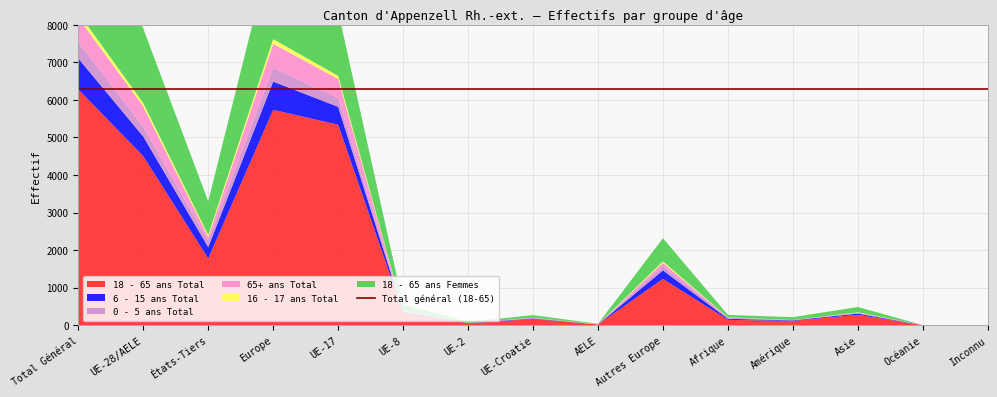

Reading left to right, extract all data points from this chart.

18 - 65 ans Total: 6280	4502	1778	5736	5340	334	50	169	22	1234	145	117	280	2	0
6 - 15 ans Total: 825	523	302	751	476	25	9	13	0	228	28	14	32	0	0
0 - 5 ans Total: 430	261	169	368	229	20	2	10	0	107	37	2	22	0	1
65+ ans Total: 647	541	106	637	514	10	1	10	6	96	0	5	5	0	0
16 - 17 ans Total: 139	88	51	125	82	5	0	1	0	37	4	2	7	1	0
18 - 65 ans Femmes: 2878	1984	894	2599	1723	156	27	68	10	615	61	77	140	1	0